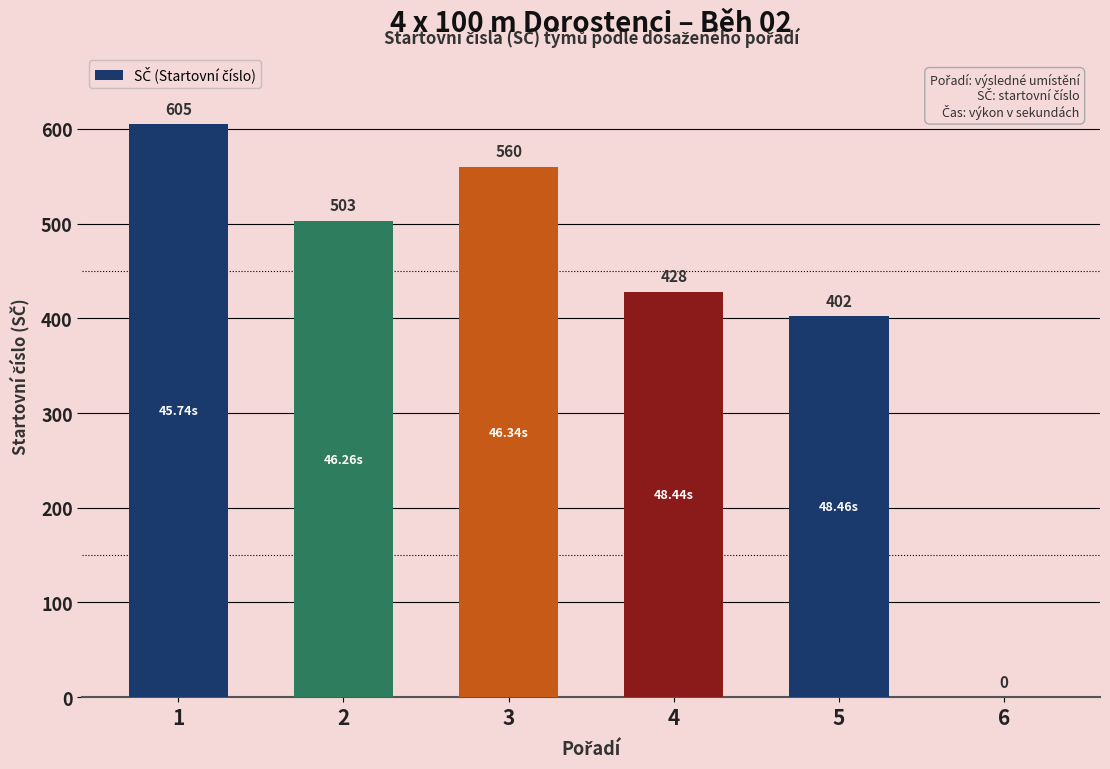

What is the sum of the values at 4 and 2?

931